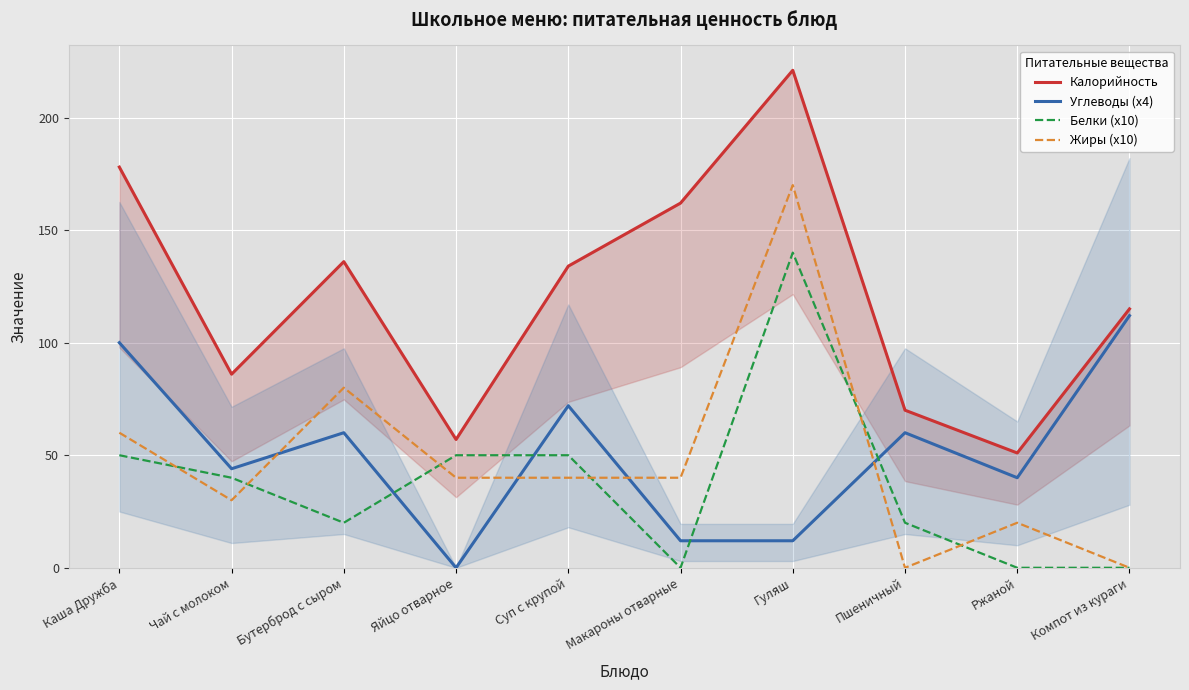

At which category does the chart reach its peak across all series?

Гуляш